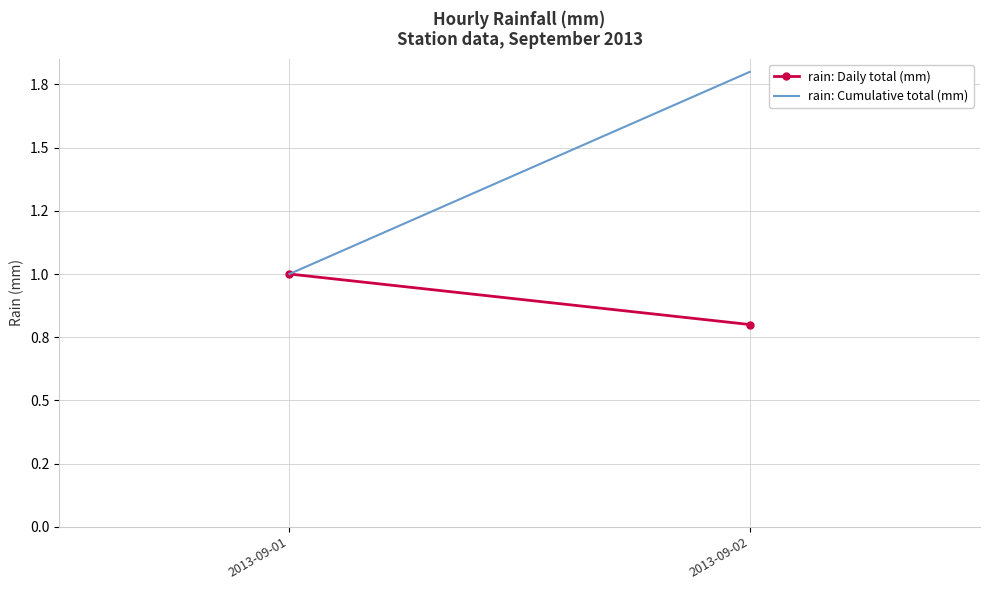

What is the sum of the rain: Daily total (mm) values at 2013-09-01 and 2013-09-02?

1.8